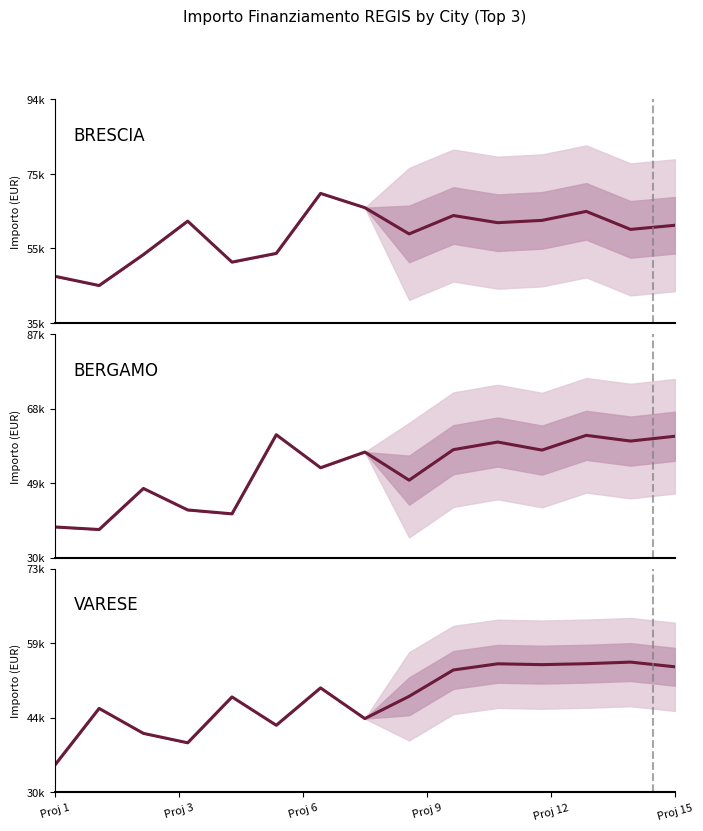

What are all the series names shown in the legend?

BRESCIA, BERGAMO, VARESE